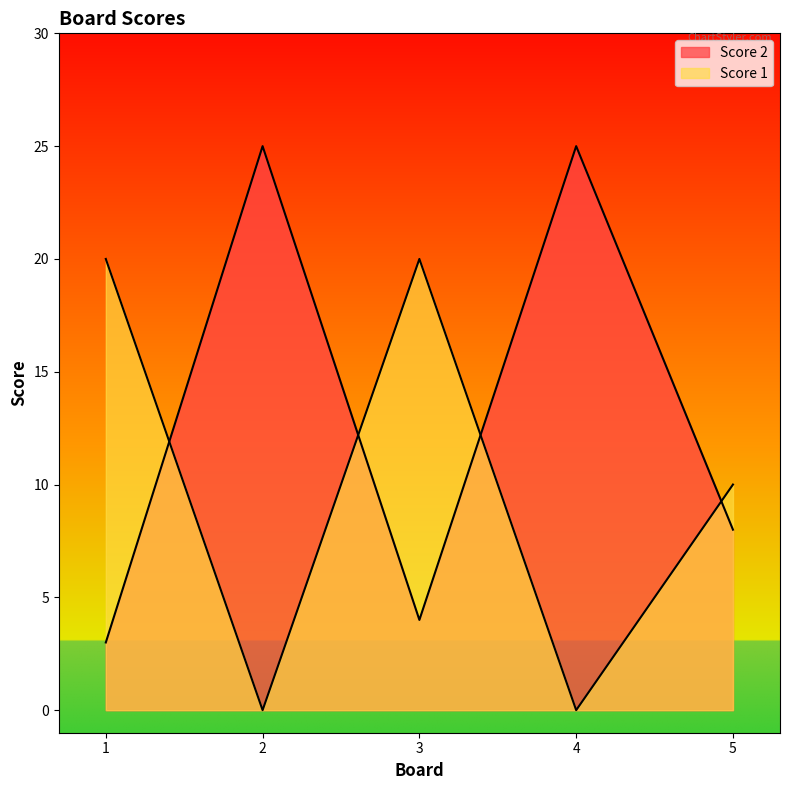

Where do Score 2 and Score 1 first cross each other?

1 and 2